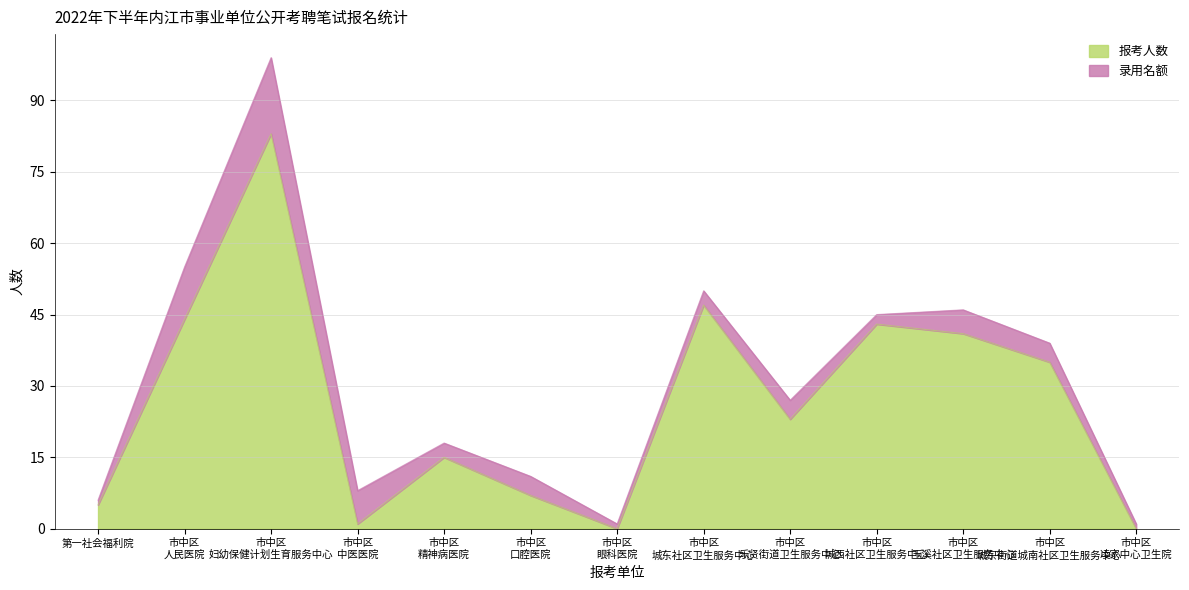

True or false: there are more than 0 points higher than both neighbors.

True